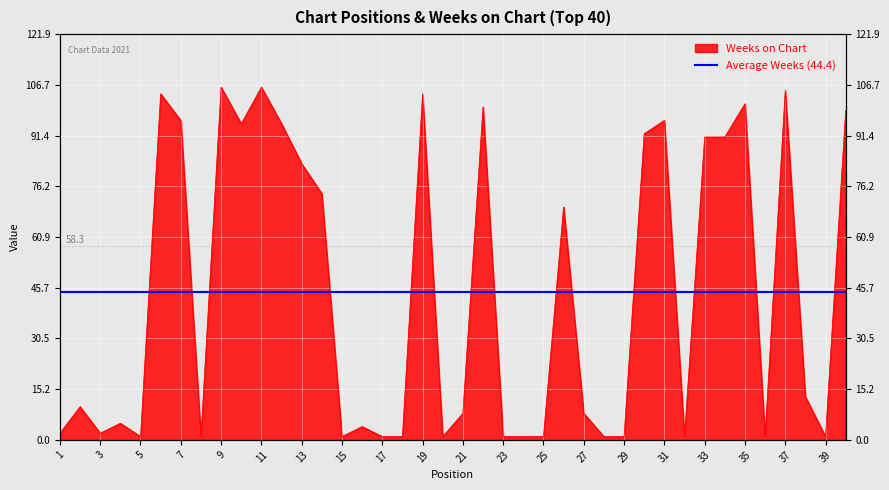

What is the sum of the values at 20 and 27?

9